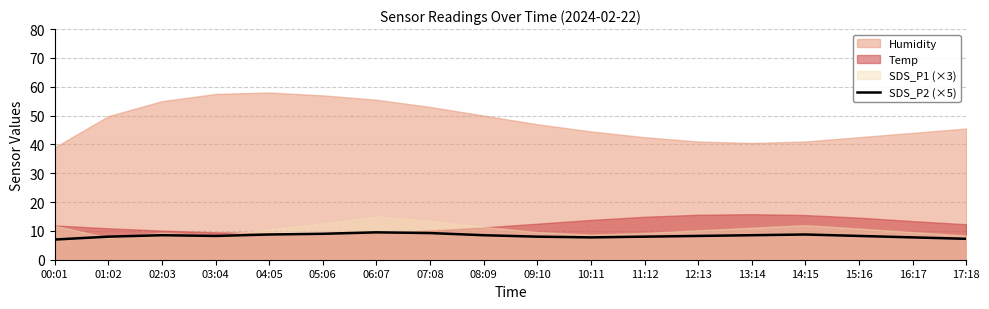

What is the maximum value for SDS_P2 (×5)?

9.5